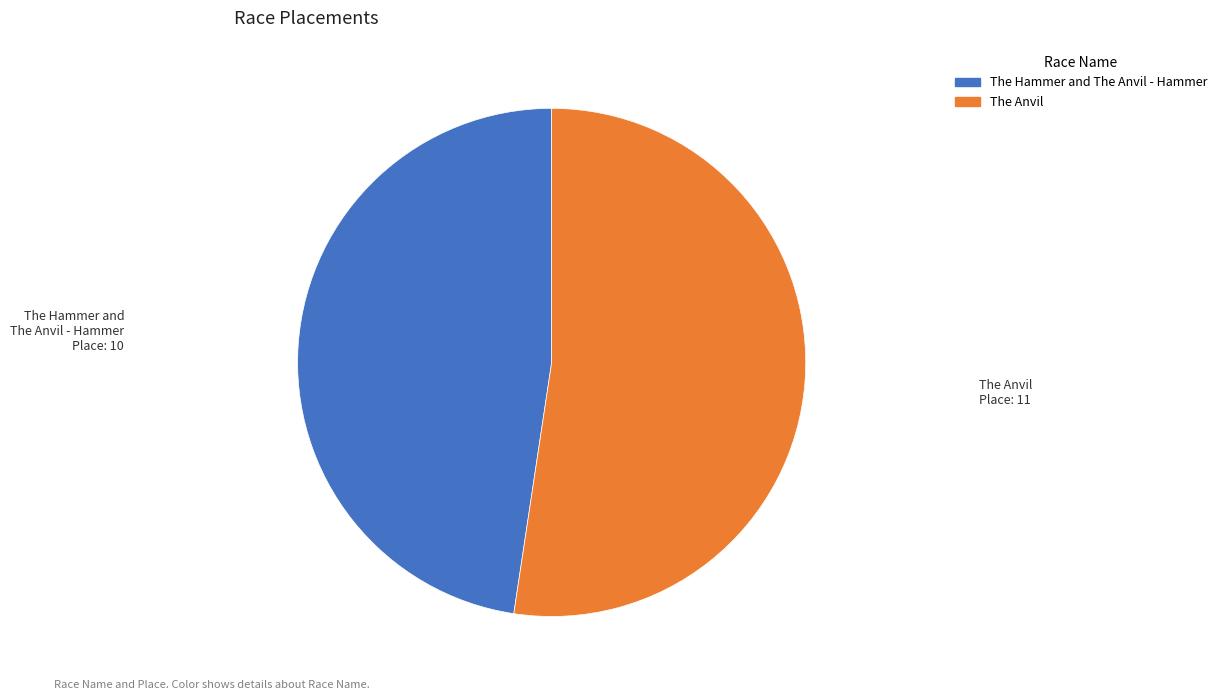

Rank the categories by value from lowest to highest.

The Hammer and The Anvil - Hammer, The Anvil